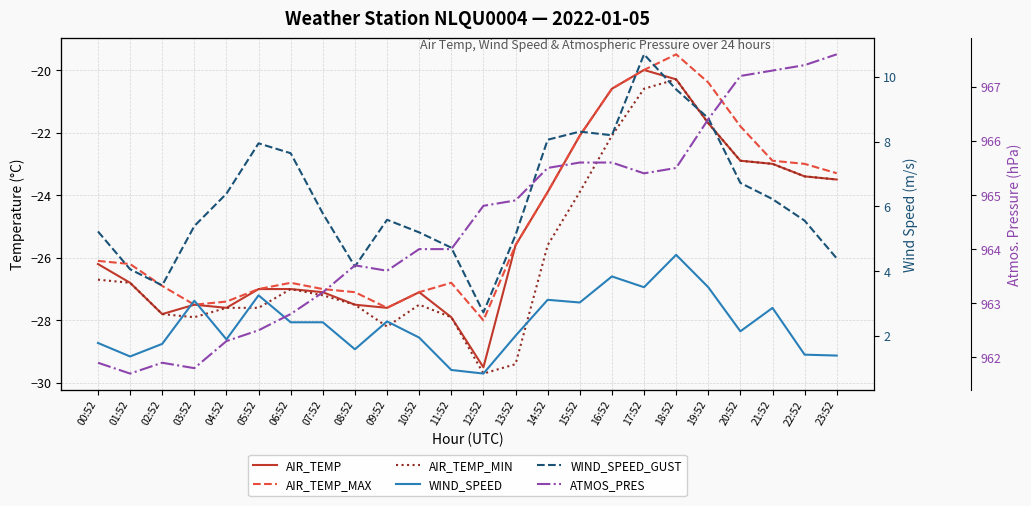

True or false: ATMOS_PRES and WIND_SPEED_GUST cross at least once.

False